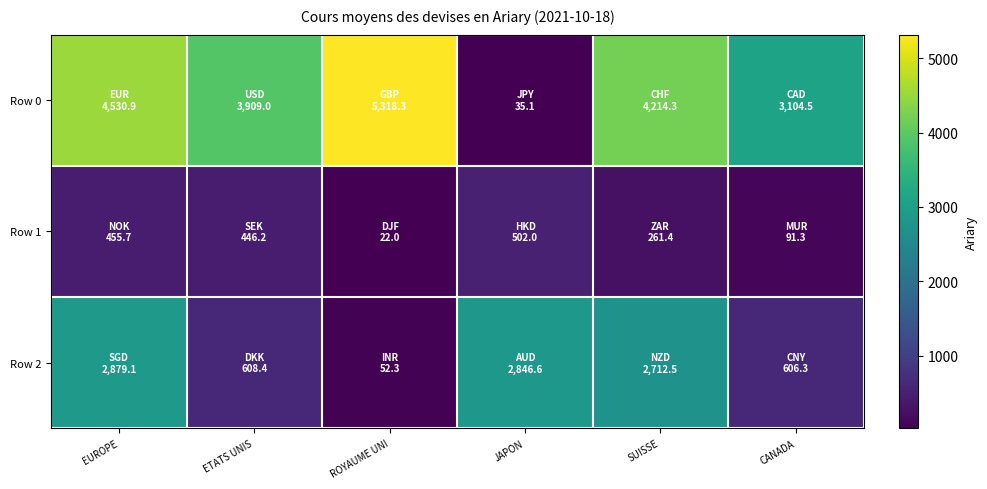

Reading left to right, transcribe all the data shown in this chart.

Row 0: EUROPE=4530.9	ETATS UNIS=3909.0	ROYAUME UNI=5318.3	JAPON=35.1	SUISSE=4214.3	CANADA=3104.5
Row 1: EUROPE=455.7	ETATS UNIS=446.2	ROYAUME UNI=22.0	JAPON=502.0	SUISSE=261.4	CANADA=91.3
Row 2: EUROPE=2879.1	ETATS UNIS=608.4	ROYAUME UNI=52.3	JAPON=2846.6	SUISSE=2712.5	CANADA=606.3